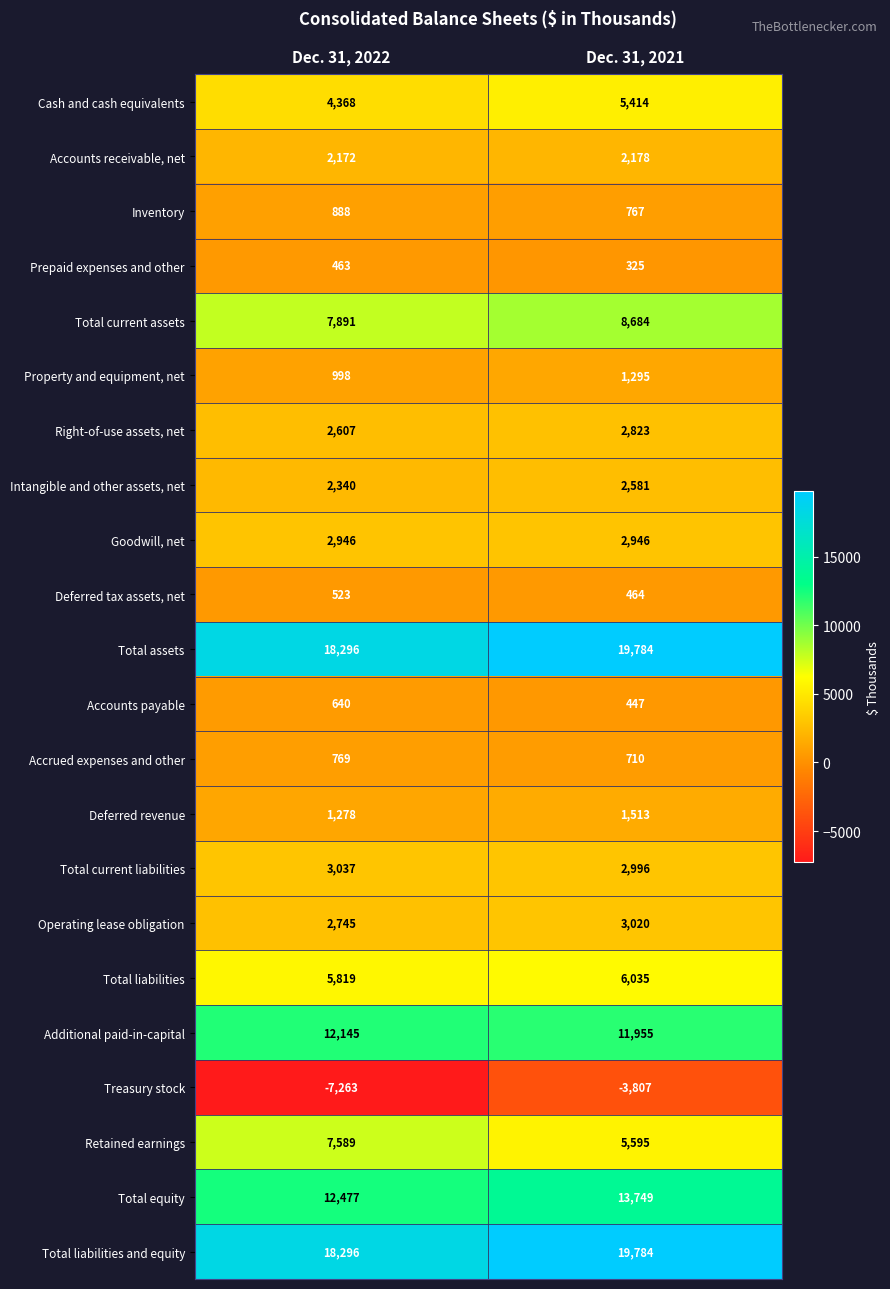

True or false: Deferred revenue has a value of 449 at Dec. 31, 2021.

False